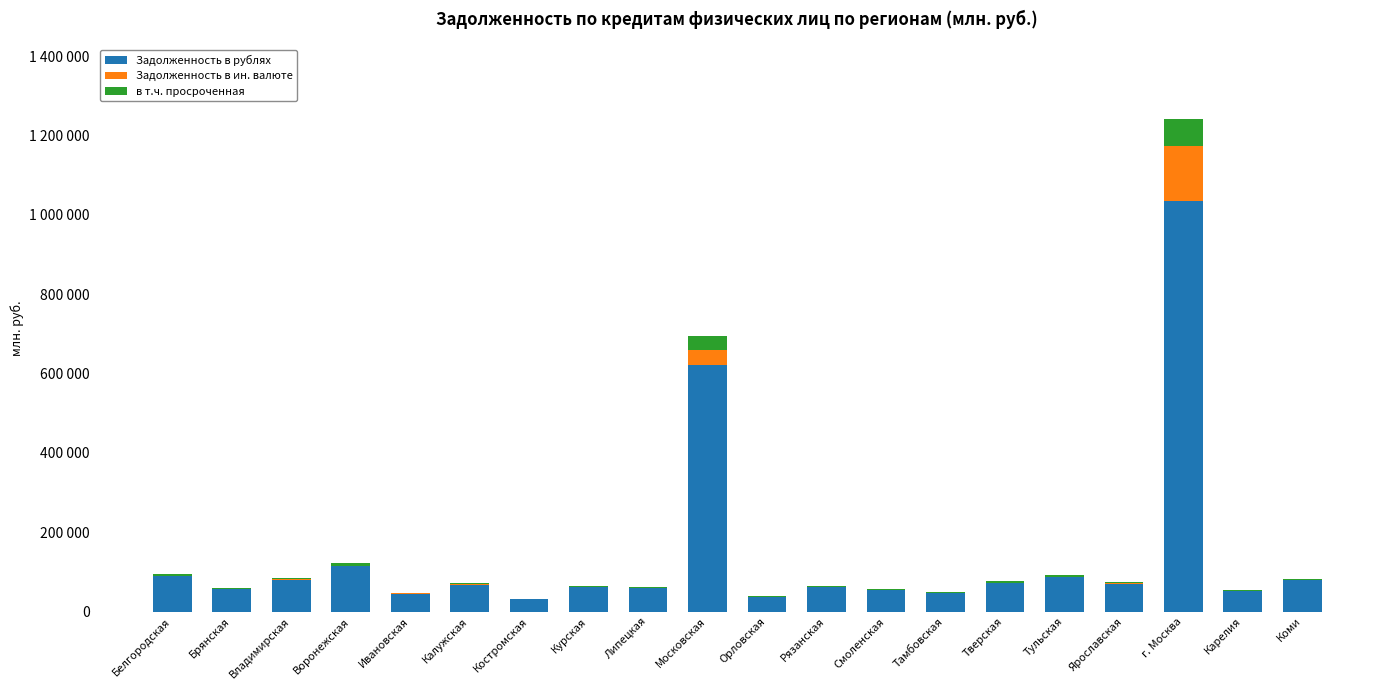

At which category is the sum across all series the highest?

г. Москва